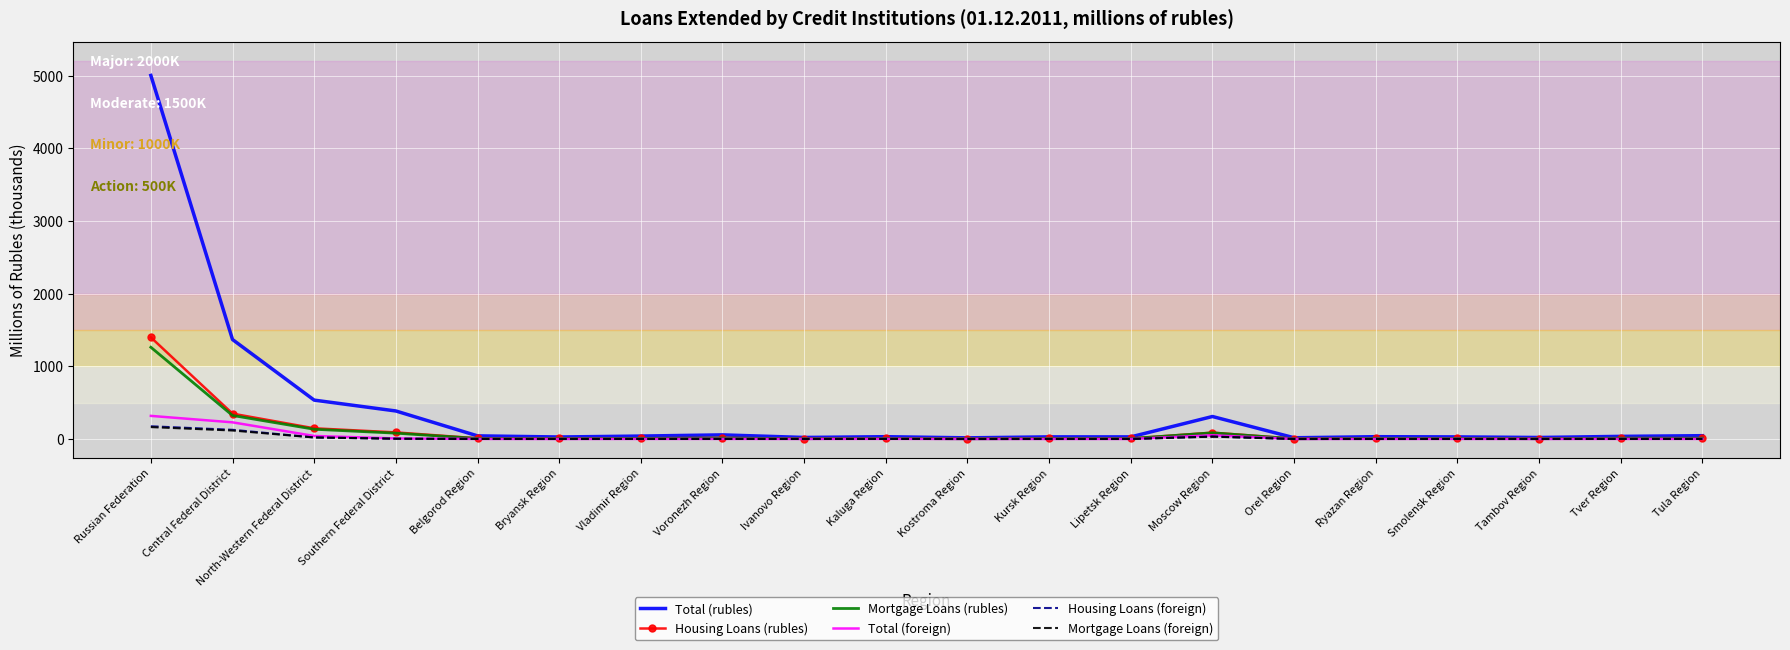

At which category is the sum across all series the highest?

Russian Federation